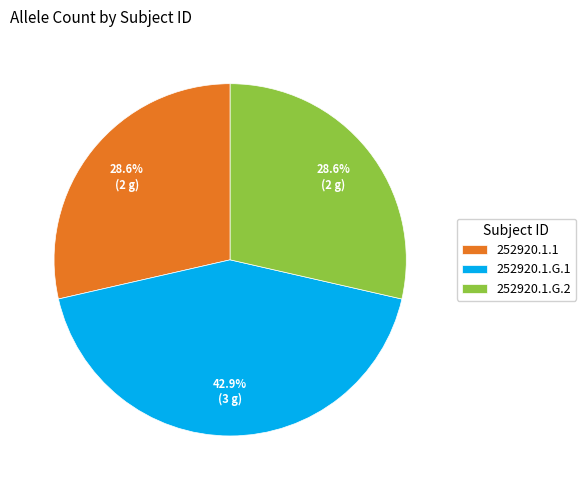

To the nearest percent, what portion does 252920.1.G.1 represent?

43%